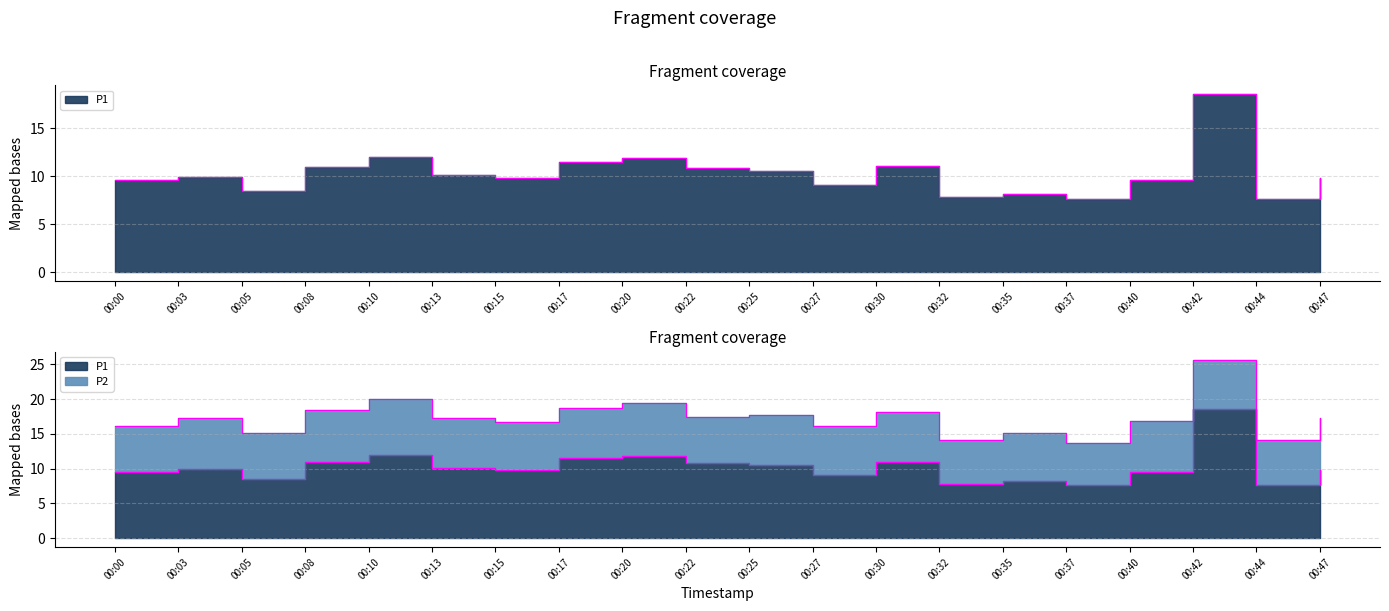

True or false: the data shows 13.5 at 00:27.

False